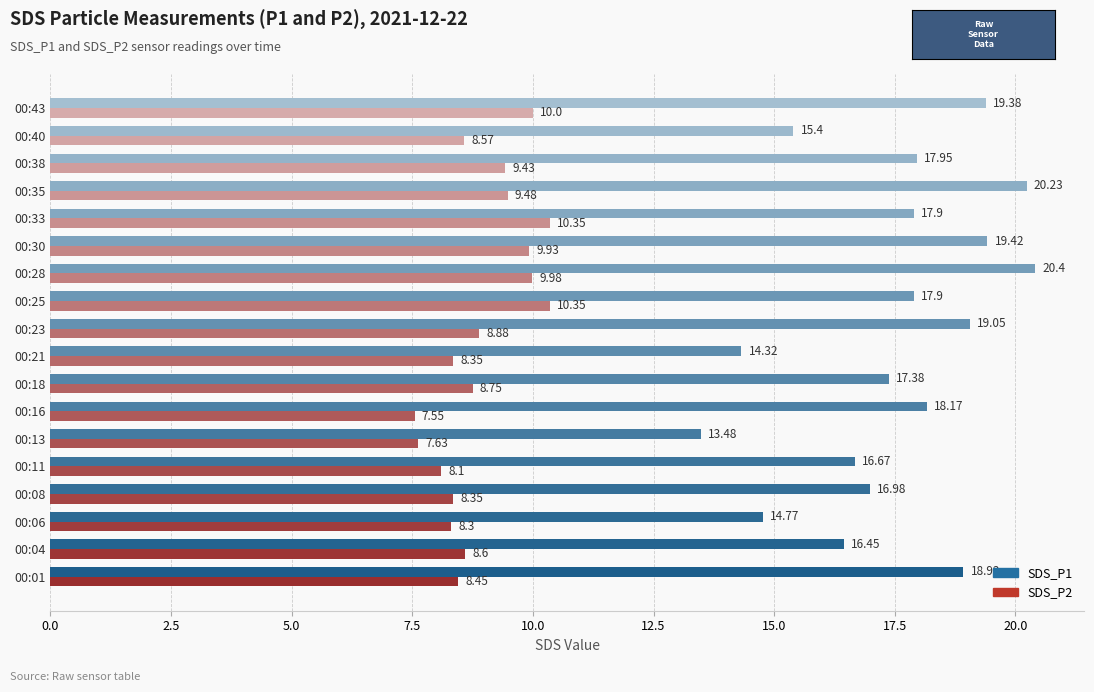

Between 00:16 and 00:21, which series saw the biggest shift?

SDS_P1